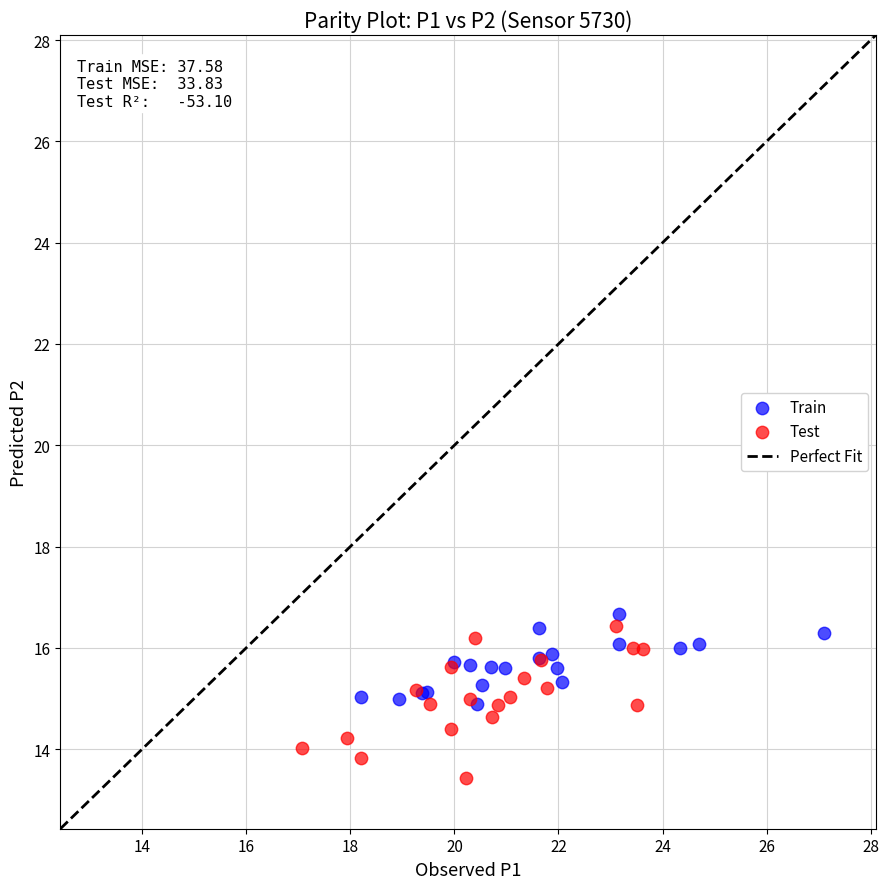

Which series contains the lowest Y value?

Test